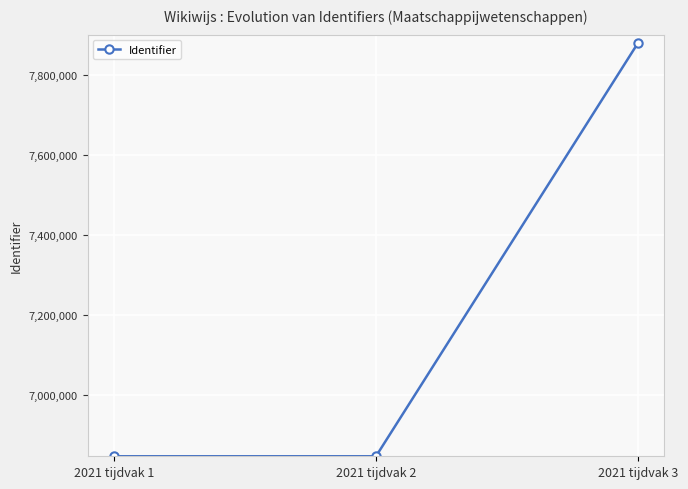

Is this an area chart (filled region under the line)?

No